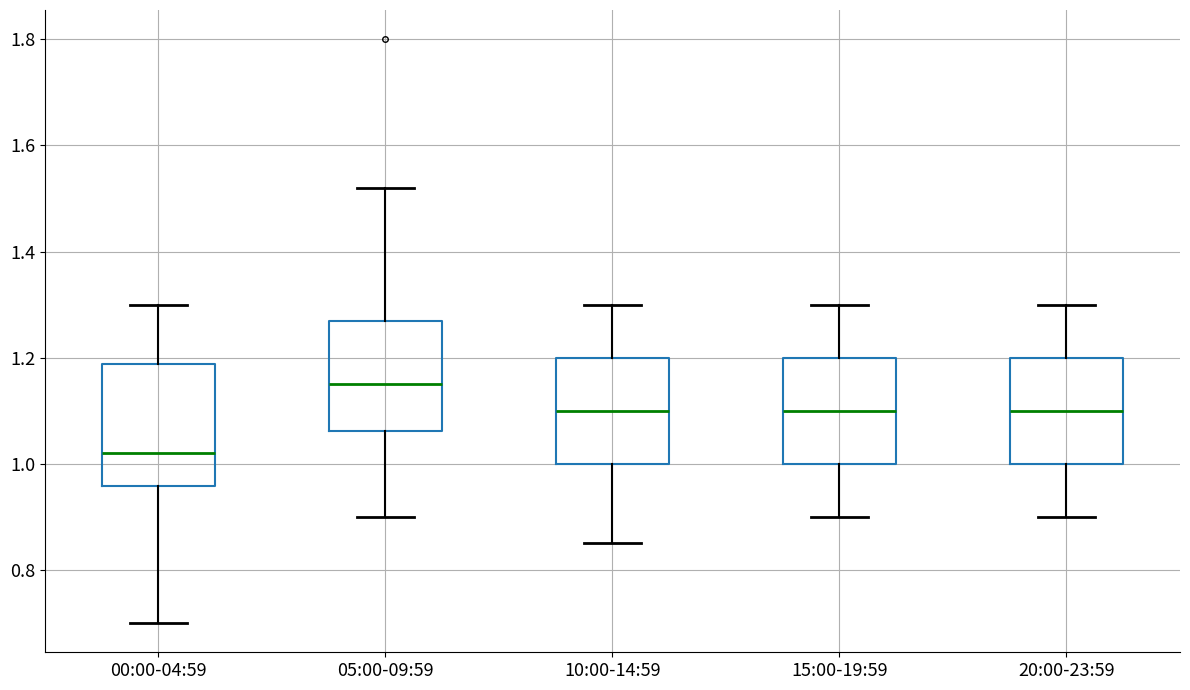

Reading left to right, transcribe this box plot: for each box, give where its median line is, the range the box spans, and where its two whiskers end, as read against the y-axis. The values are not printed on the chart, so give them approximately, as read against the axis.

00:00-04:59: median 1.02, box 0.96 to 1.18, whiskers 0.70 to 1.30
05:00-09:59: median 1.16, box 1.06 to 1.28, whiskers 0.90 to 1.52
10:00-14:59: median 1.10, box 1.00 to 1.20, whiskers 0.86 to 1.30
15:00-19:59: median 1.10, box 1.00 to 1.20, whiskers 0.90 to 1.30
20:00-23:59: median 1.10, box 1.00 to 1.20, whiskers 0.90 to 1.30